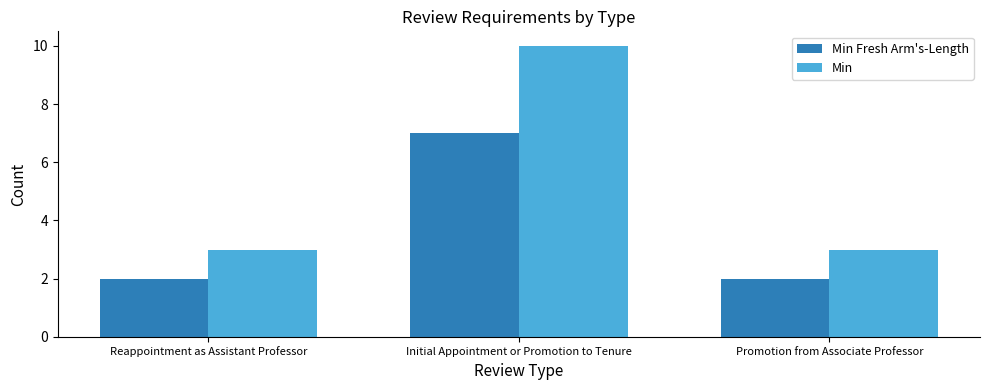

What is the minimum value shown in the chart?

2